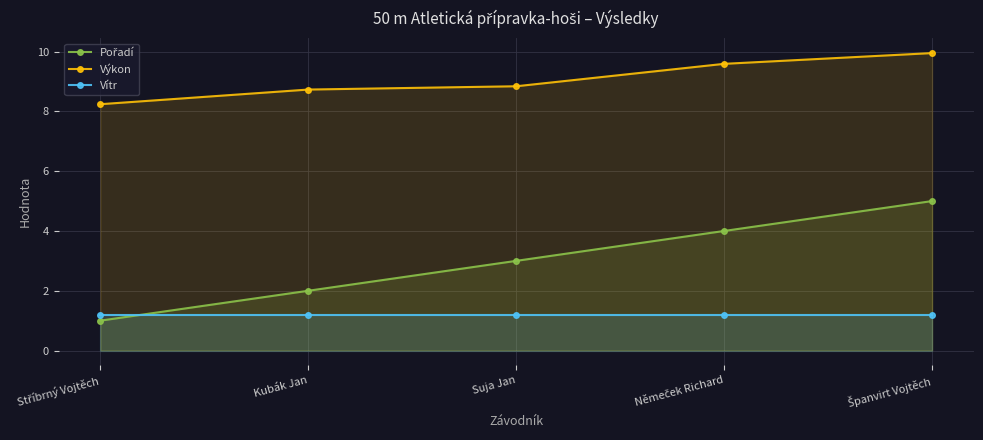

What is the difference between the second highest and second lowest values in the Výkon series?

0.9